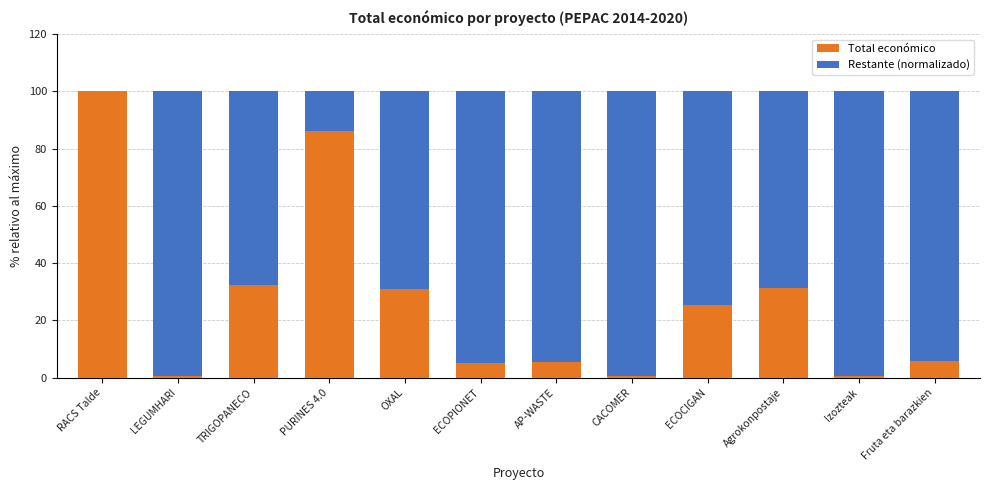

How many values in the Total económico series exceed 25?

6